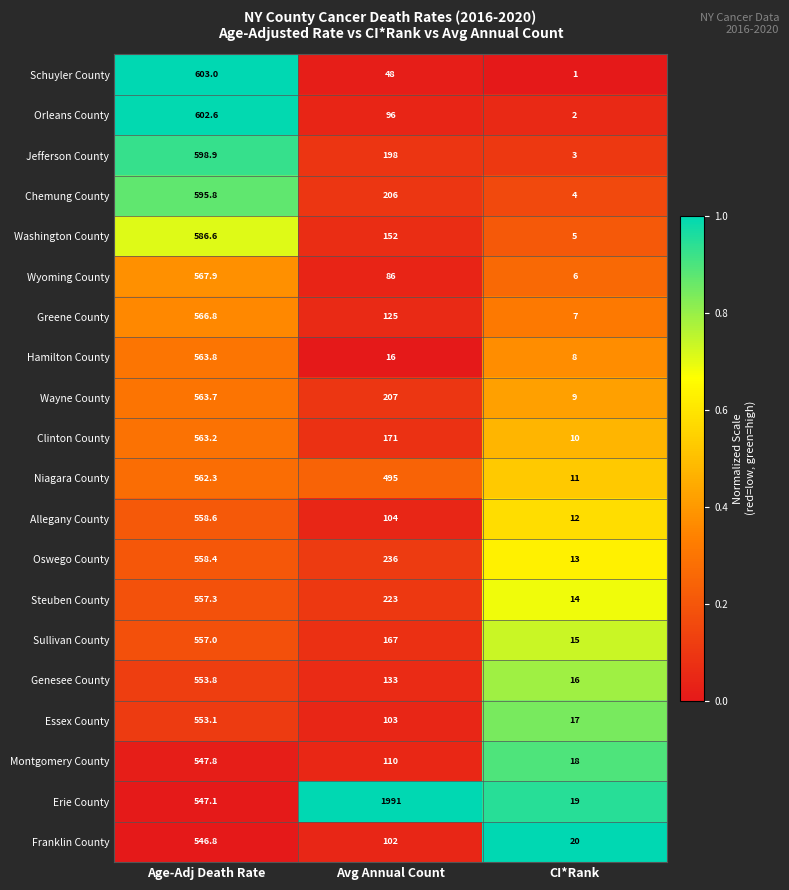

What is the smallest value displayed?

1.0